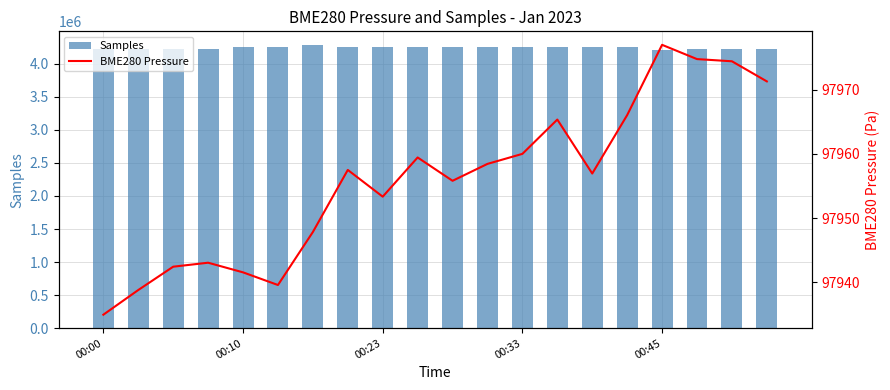

List the series in order of their overall mean, lowest first.

BME280 Pressure, Samples